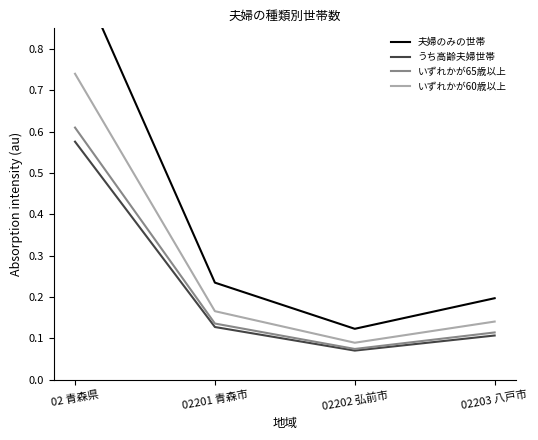

What is the average value of the いずれかが60歳以上 series?

0.3